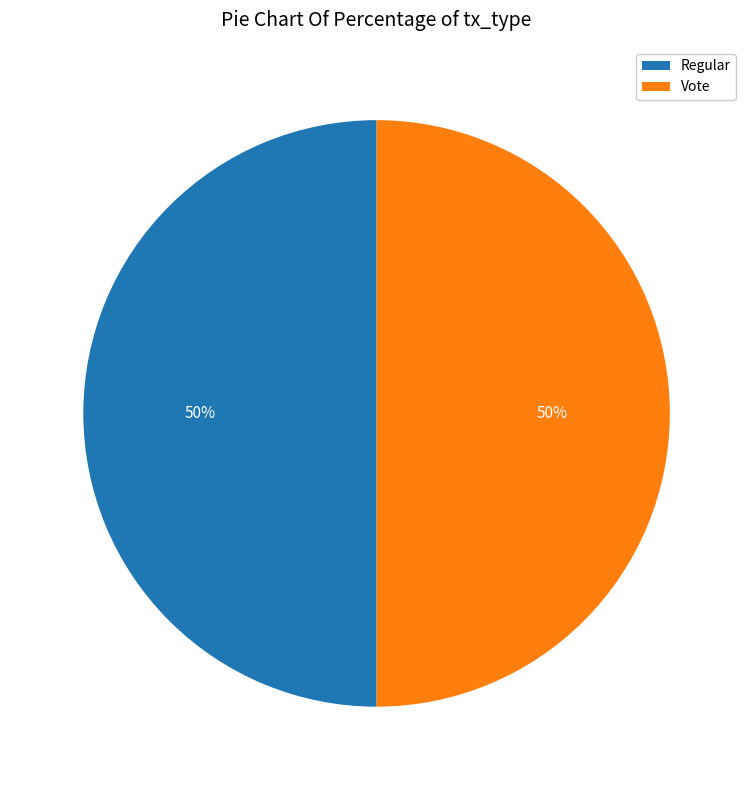

To the nearest percent, what portion does Vote represent?

50%